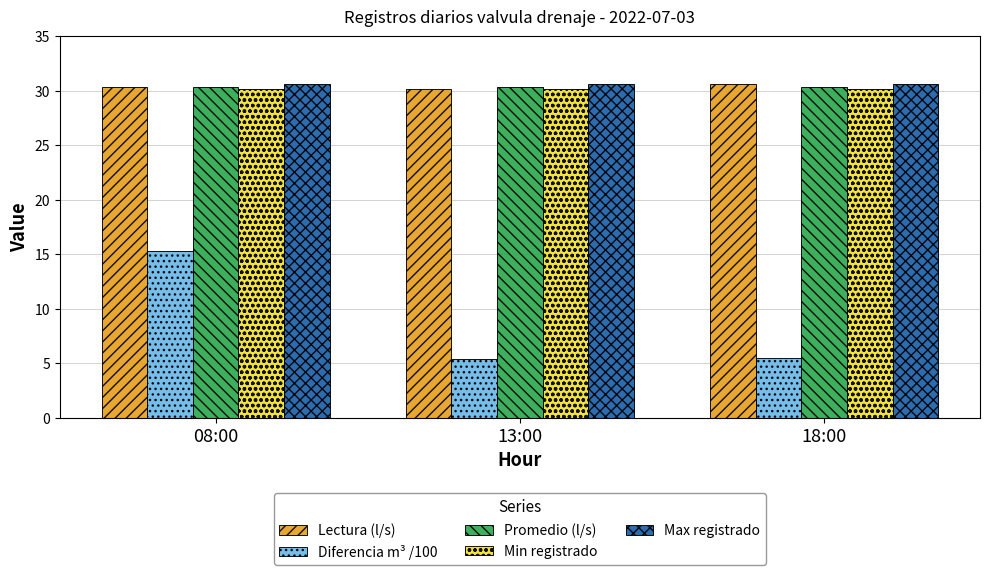

Which series has the largest range (max minus min)?

Diferencia m³ /100